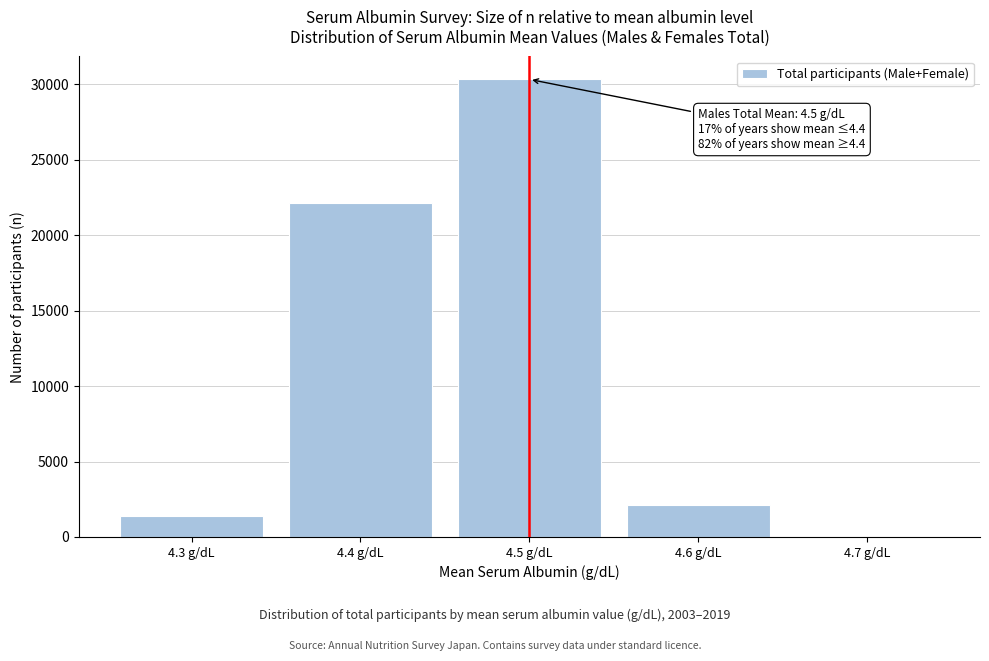

Reading left to right, what are all the values shown in this chart?

4.3 g/dL=1410	4.4 g/dL=22157	4.5 g/dL=30329	4.6 g/dL=2108	4.7 g/dL=0